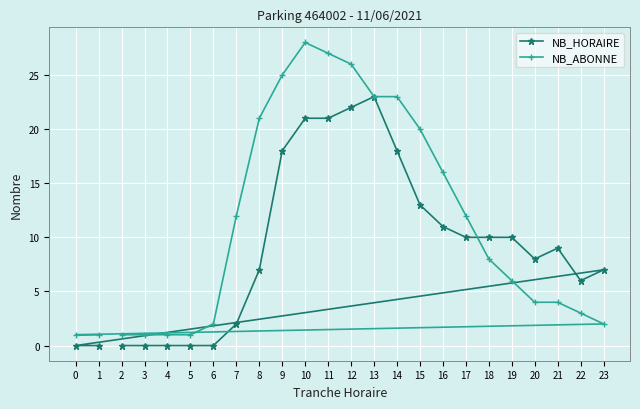

What is the difference between the maximum and minimum values in the NB_HORAIRE series?

23